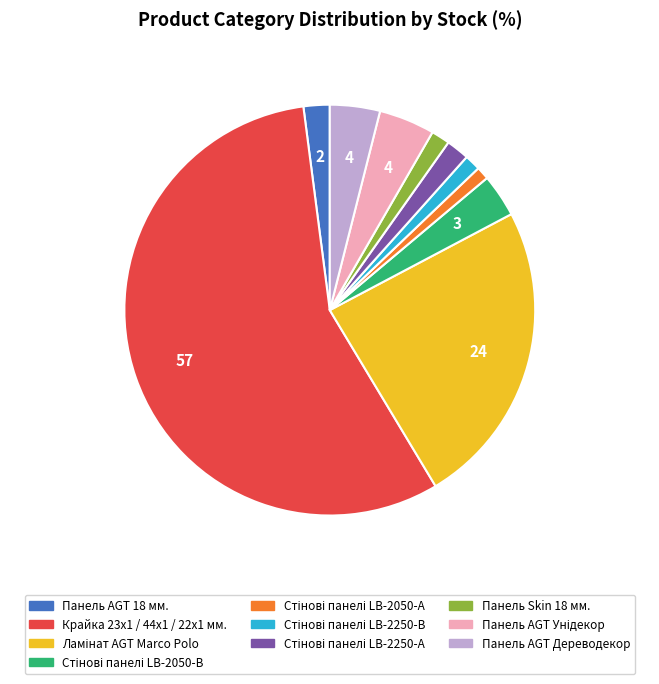

Which category has the biggest portion of the pie?

Крайка 23x1 / 44x1 / 22x1 мм.